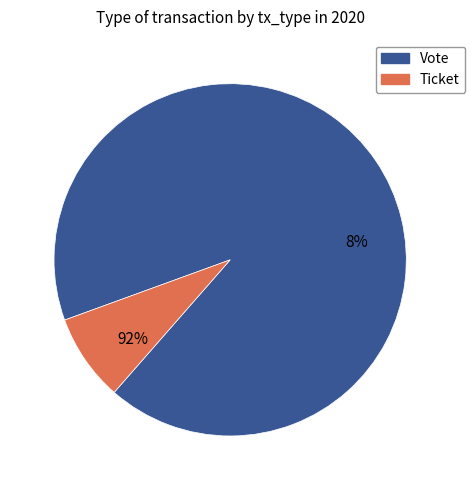

True or false: Vote accounts for 99% of the total.

False